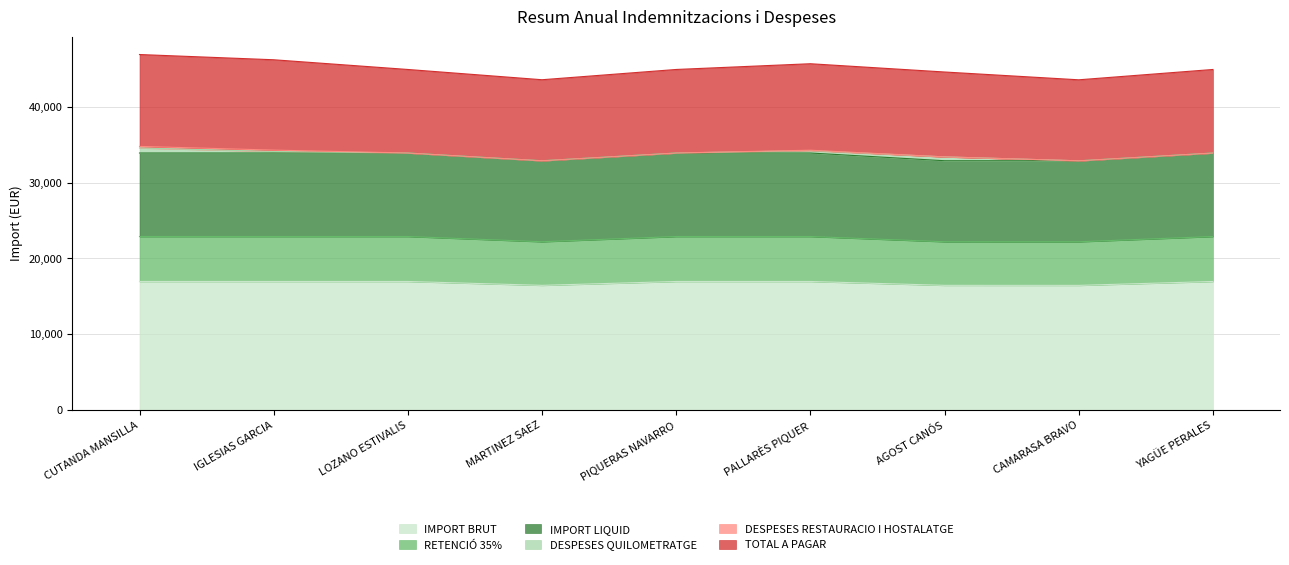

What is the lowest value of the IMPORT BRUT series?

16446.7